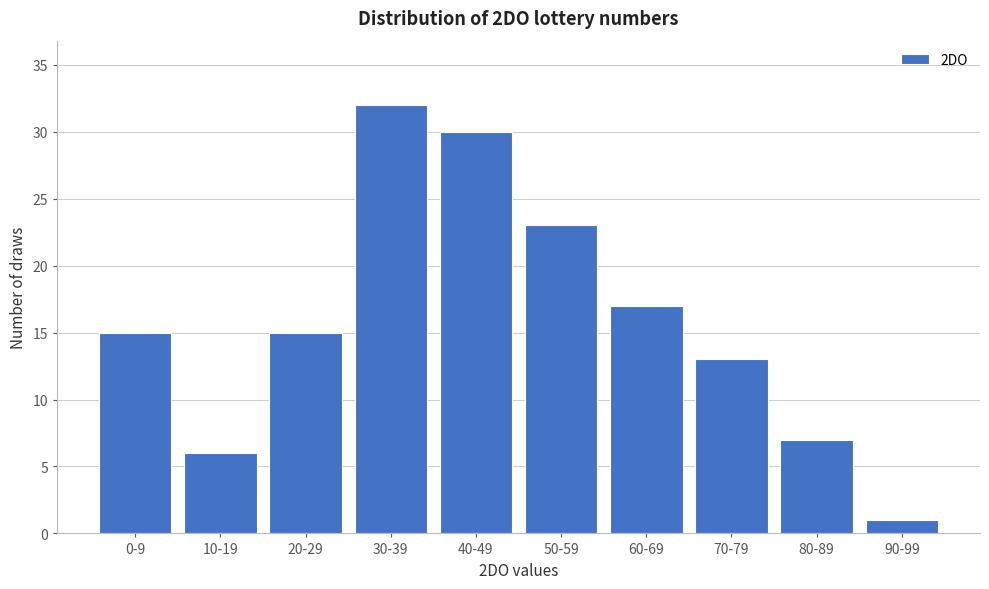

Reading left to right, what are all the values shown in this chart?

15	6	15	32	30	23	17	13	7	1